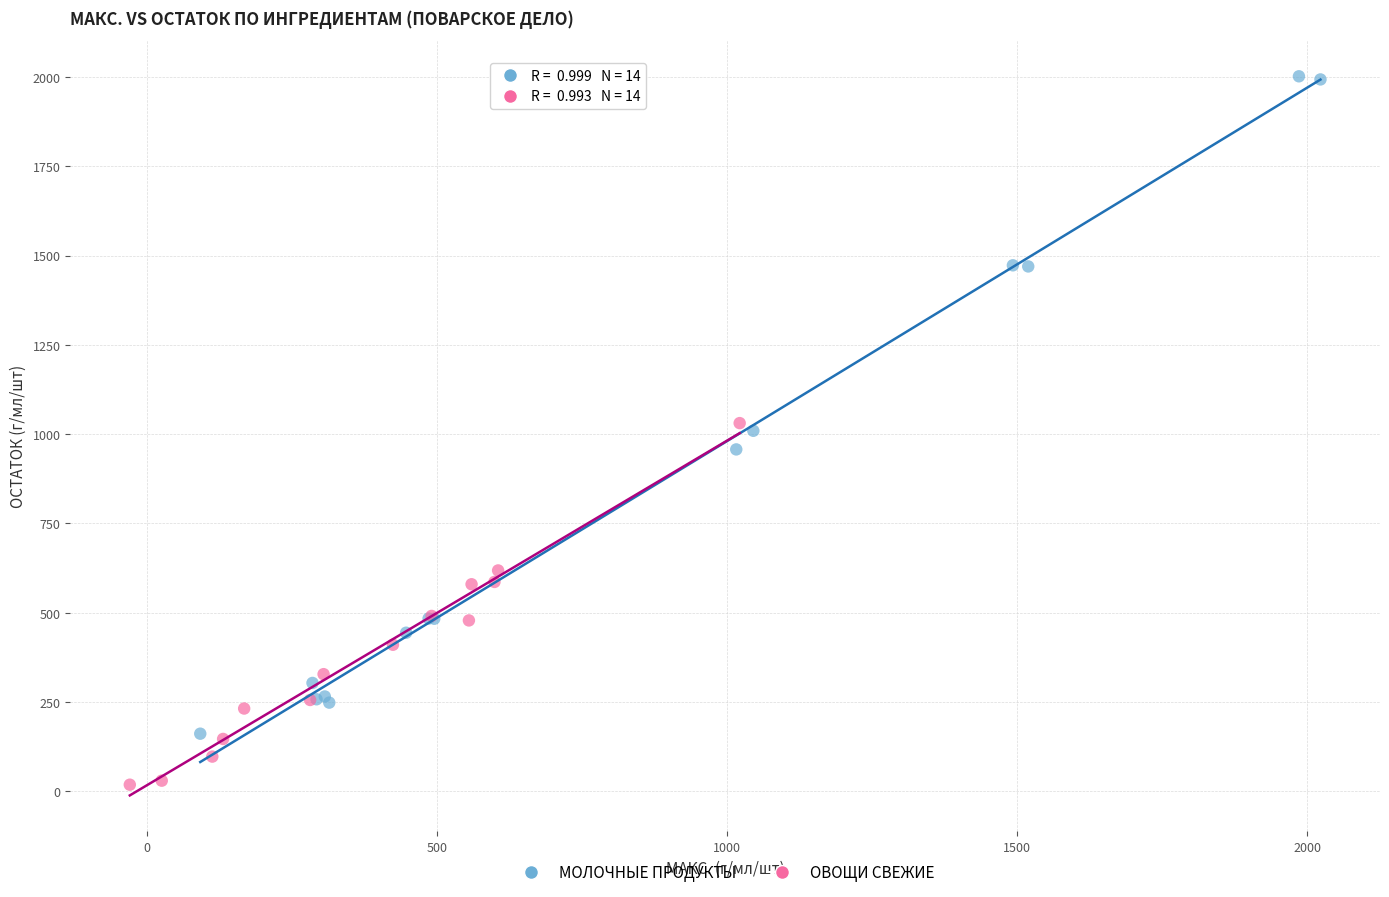

Which series has the largest Y range (max minus min)?

МОЛОЧНЫЕ ПРОДУКТЫ